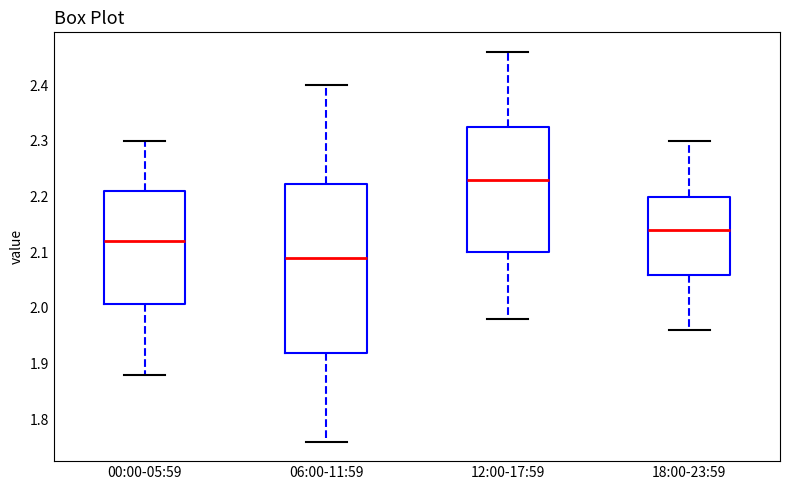

Which box is the tallest, from its lower edge to its upper edge?

06:00-11:59